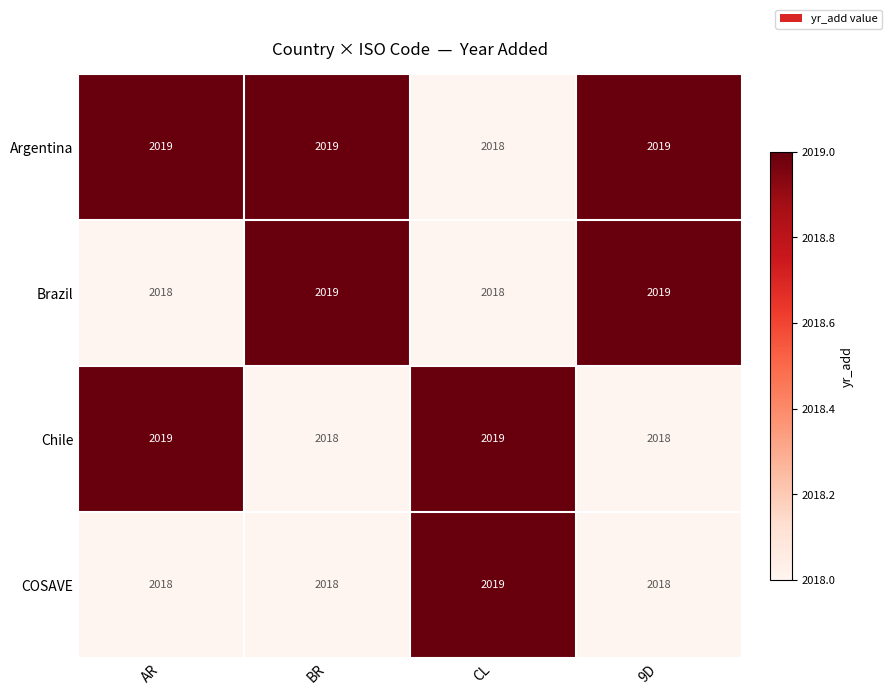

What is the total value across all series at BR?

8074